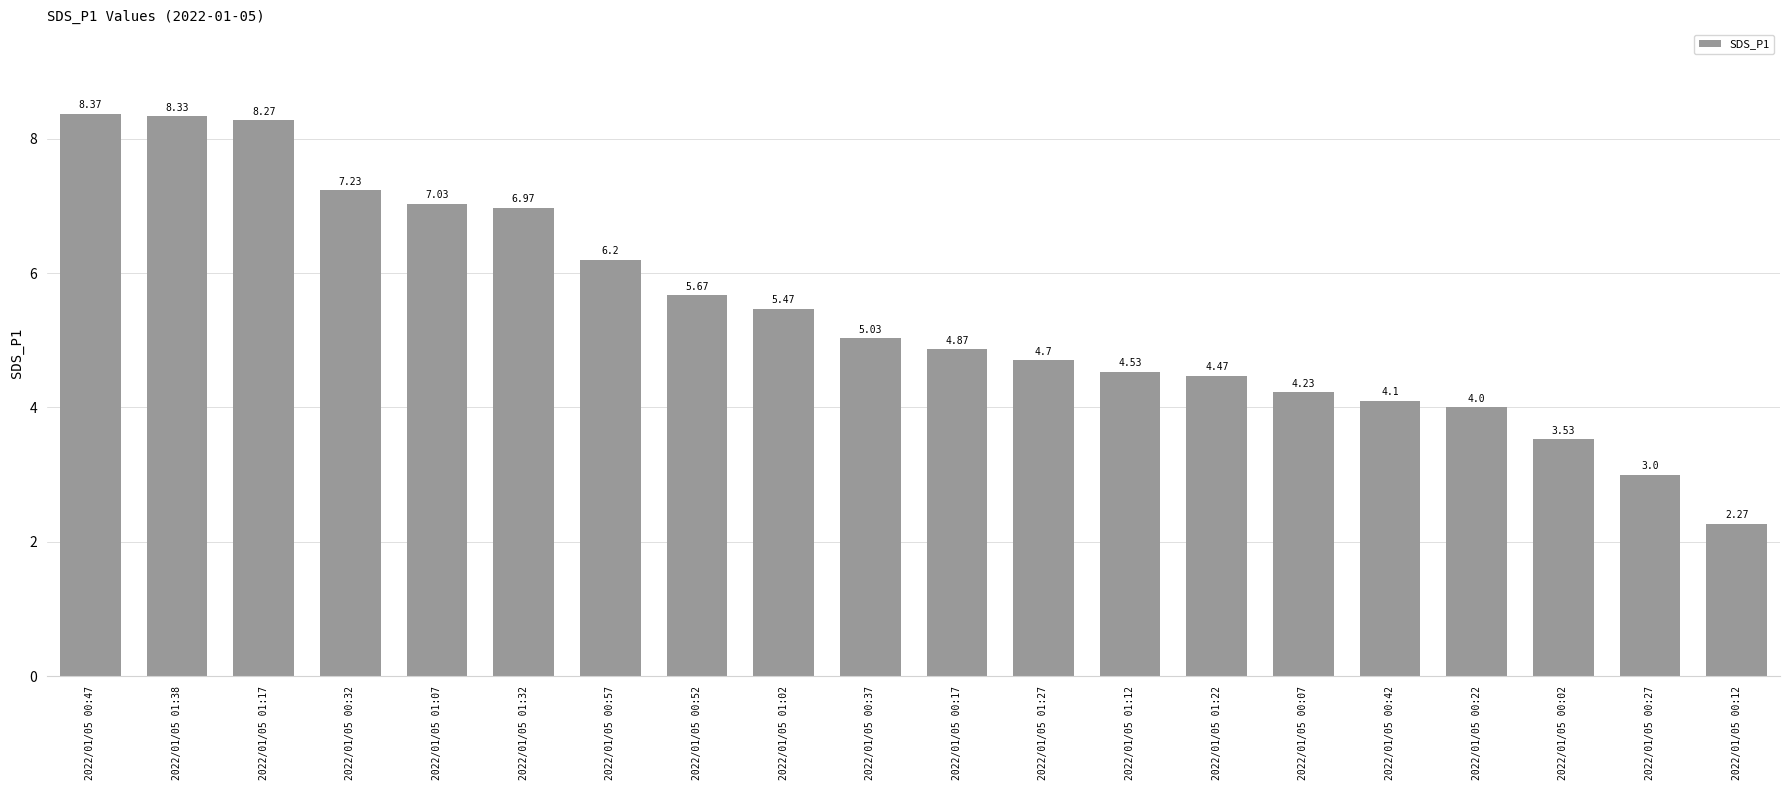

Which has a higher value, 2022/01/05 00:32 or 2022/01/05 00:52?

2022/01/05 00:32